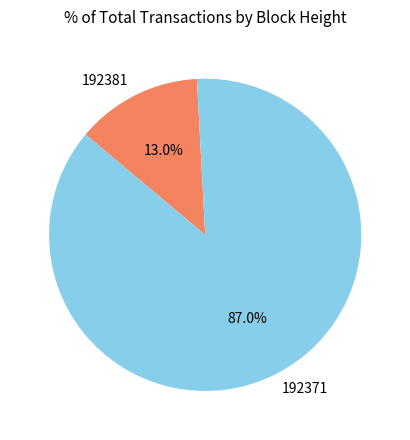

How many segments does this pie chart have?

2